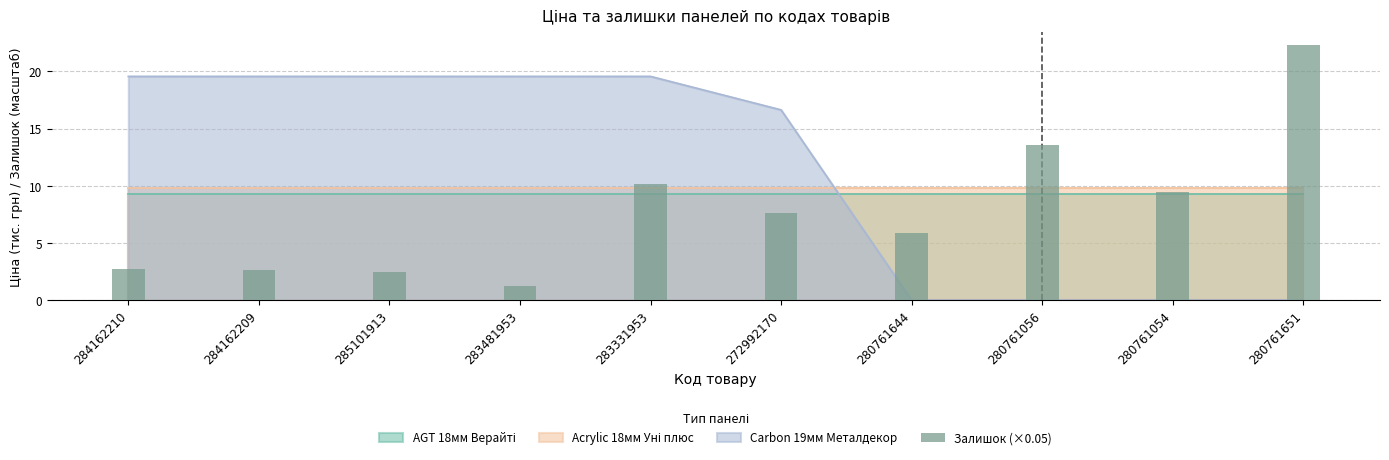

Reading left to right, extract all data points from this chart.

284162210=2.8	284162209=2.7	285101913=2.5	283481953=1.2	283331953=10.2	272992170=7.7	280761644=5.9	280761056=13.6	280761054=9.5	280761651=22.3